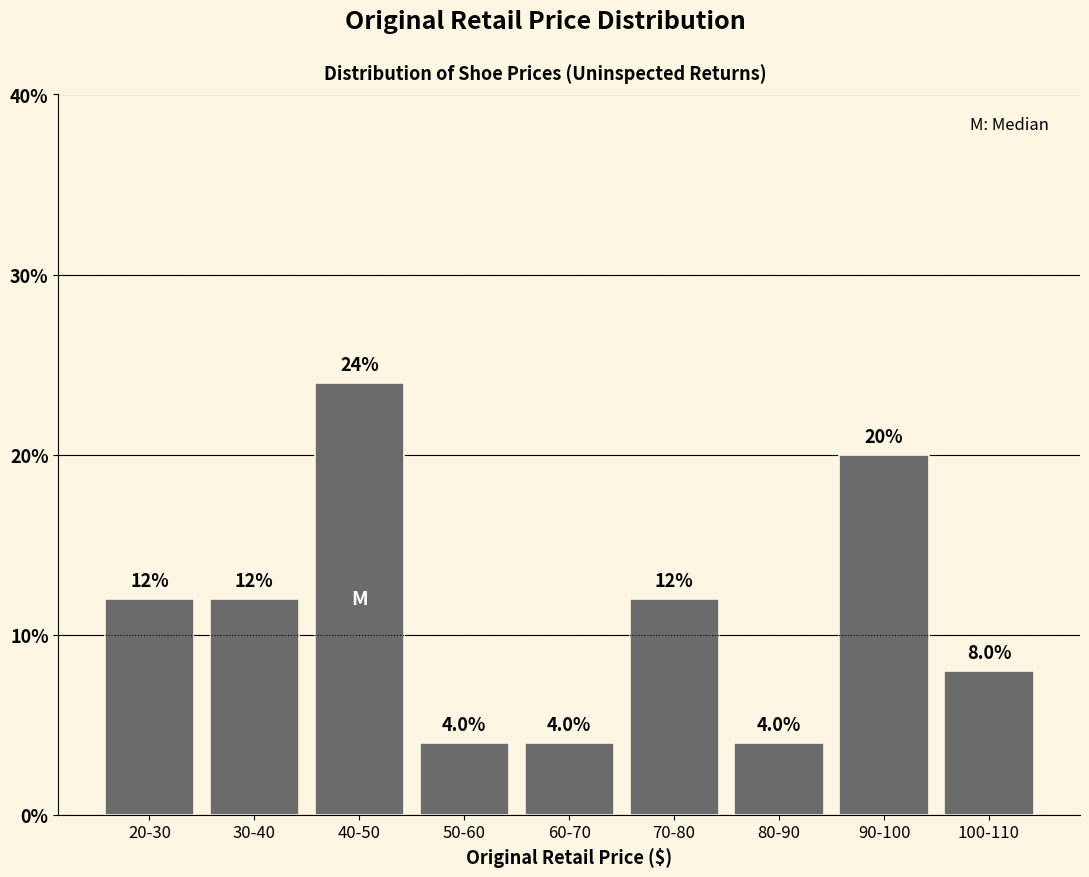

Reading left to right, list all the values displayed in this chart.

12	12	24	4	4	12	4	20	8